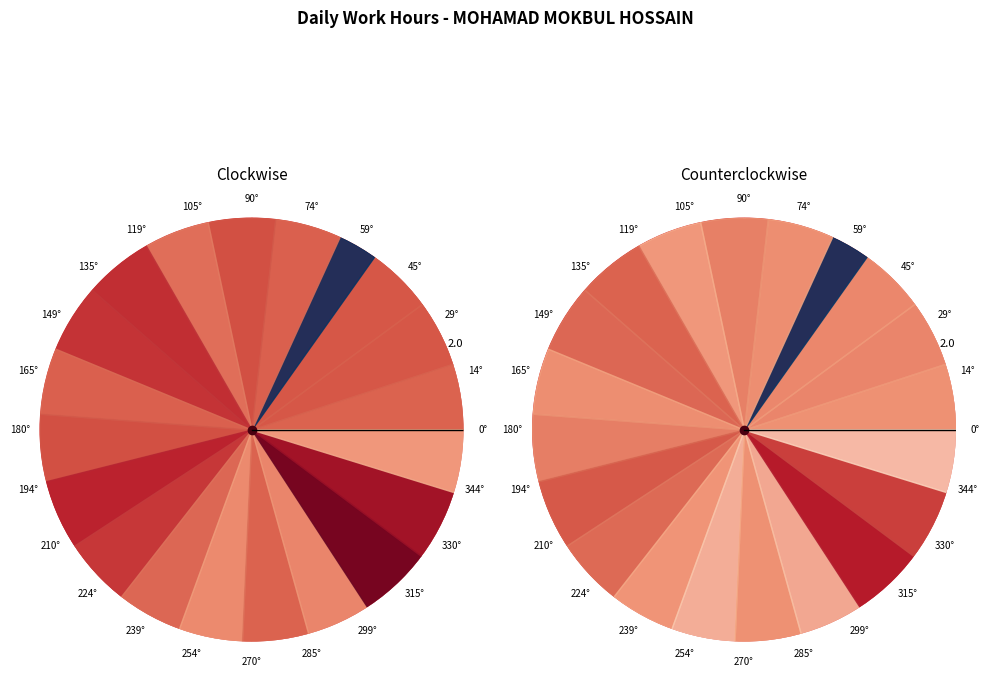

True or false: Fri_2 accounts for 5% of the total.

True